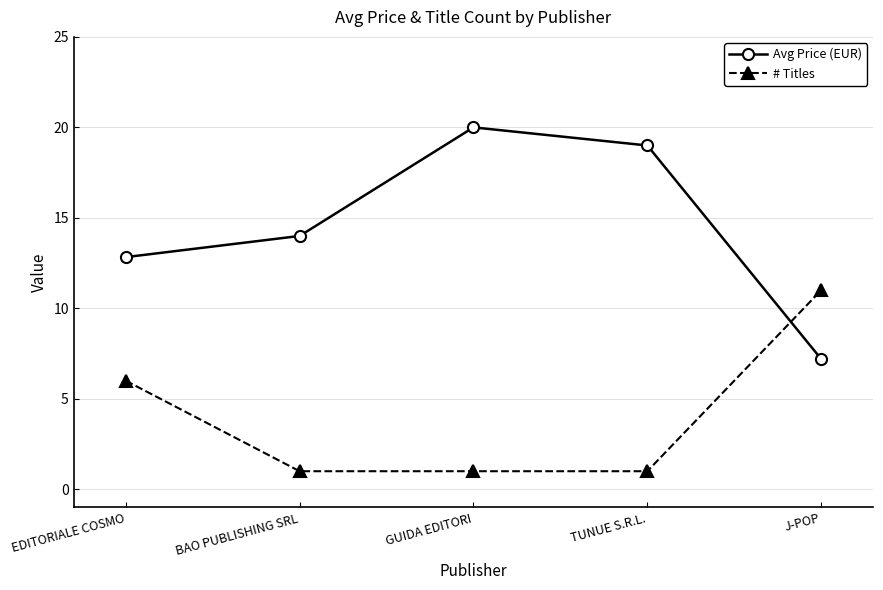

List the series in order of their peak value, highest first.

Avg Price (EUR), # Titles